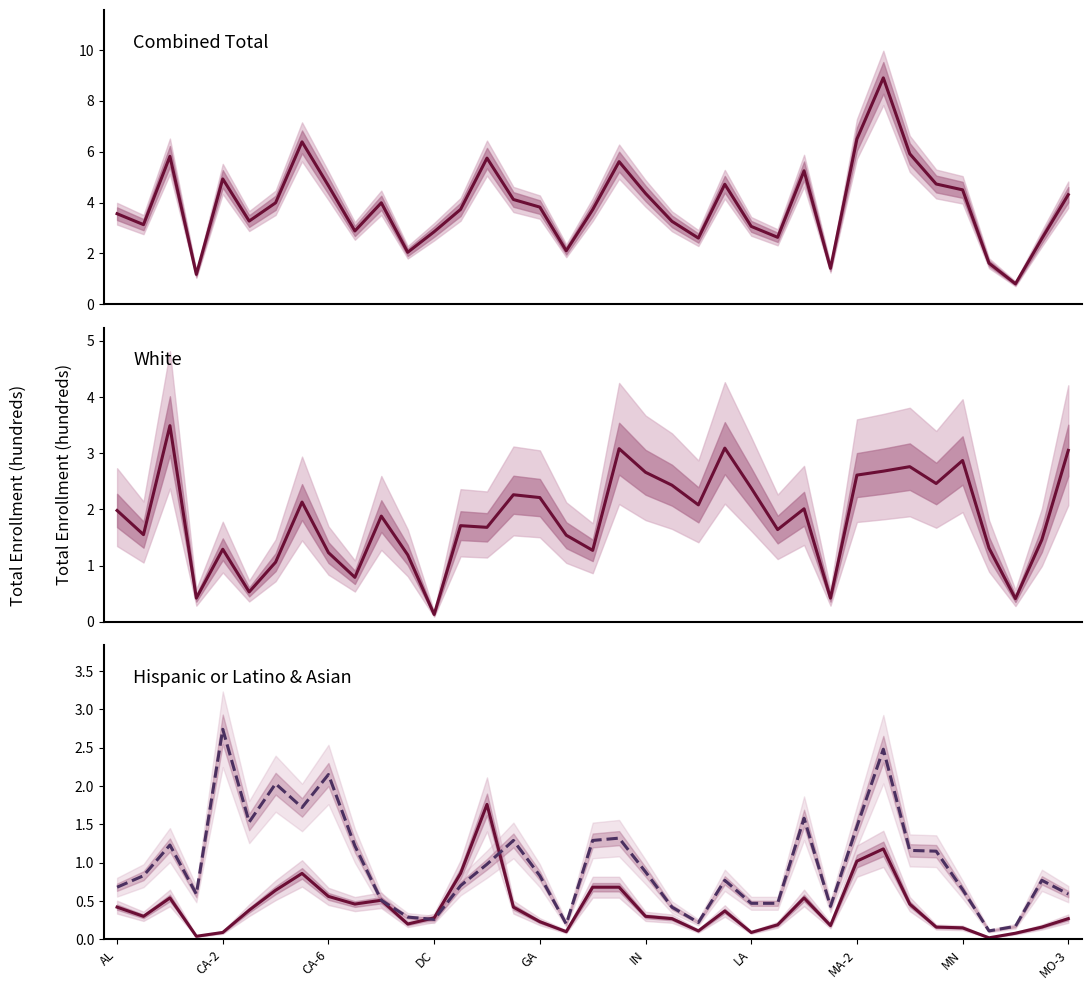

What is the value of the Hispanic or Latino point at the 3rd from the left?

0.5